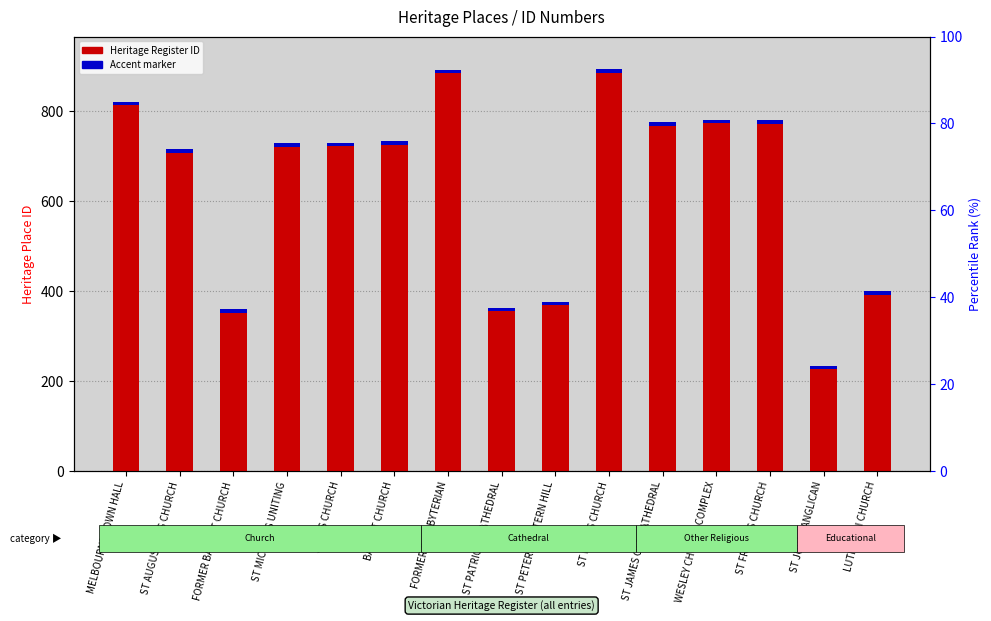

Reading left to right, list all the values displayed in this chart.

ID (Heritage Register Number): MELBOURNE TOWN HALL=813	ST AUGUSTINES CHURCH=707	FORMER BAPTIST CHURCH=352	ST MICHAELS UNITING=721	SCOTS CHURCH=722	BAPTIST CHURCH=725	FORMER PRESBYTERIAN=884	ST PATRICKS CATHEDRAL=355	ST PETERS EASTERN HILL=368	ST MARYS CHURCH=886	ST JAMES OLD CATHEDRAL=767	WESLEY CHURCH COMPLEX=773	ST FRANCIS CHURCH=772	ST JUDES ANGLICAN=226	LUTHERAN CHURCH=392
Accent marker: MELBOURNE TOWN HALL=8	ST AUGUSTINES CHURCH=8	FORMER BAPTIST CHURCH=8	ST MICHAELS UNITING=8	SCOTS CHURCH=8	BAPTIST CHURCH=8	FORMER PRESBYTERIAN=8	ST PATRICKS CATHEDRAL=8	ST PETERS EASTERN HILL=8	ST MARYS CHURCH=8	ST JAMES OLD CATHEDRAL=8	WESLEY CHURCH COMPLEX=8	ST FRANCIS CHURCH=8	ST JUDES ANGLICAN=8	LUTHERAN CHURCH=8